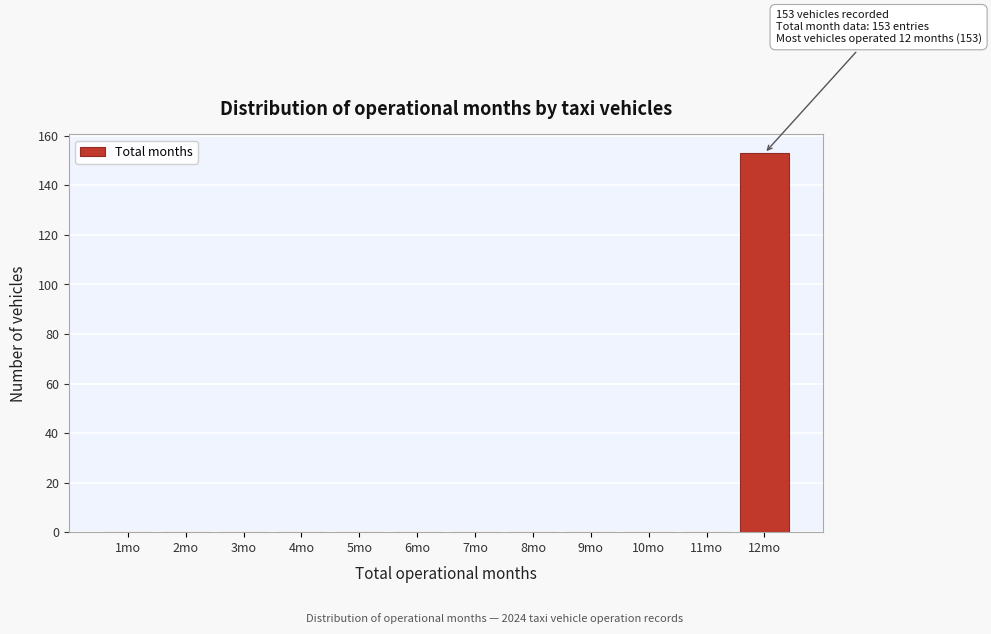

Reading left to right, transcribe all the data shown in this chart.

1mo=0	2mo=0	3mo=0	4mo=0	5mo=0	6mo=0	7mo=0	8mo=0	9mo=0	10mo=0	11mo=0	12mo=153